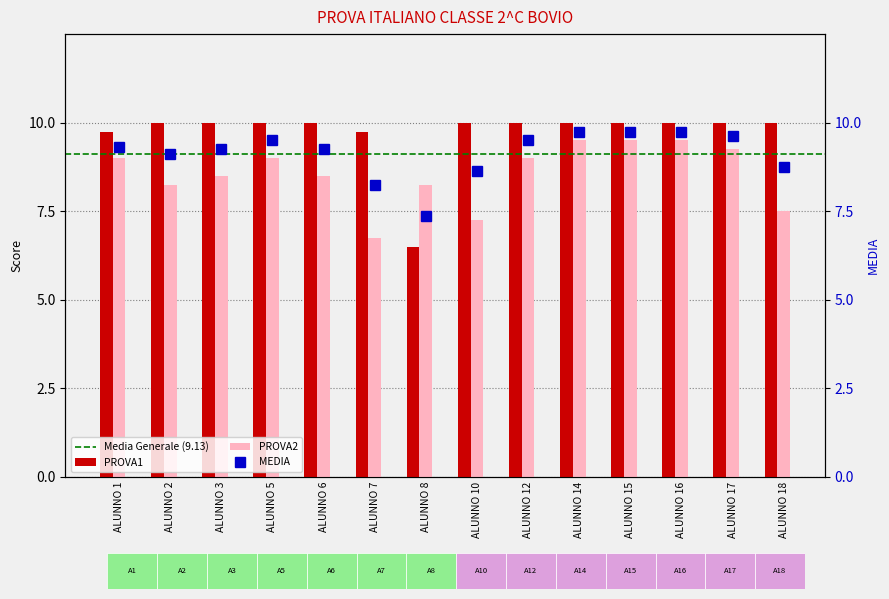

Between ALUNNO 15 and ALUNNO 18, which series saw the biggest shift?

PROVA2